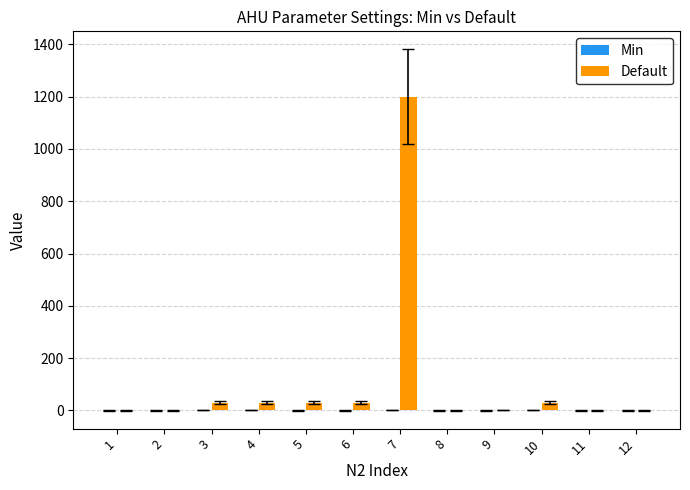

True or false: Default has a value of 0 at 12.

True